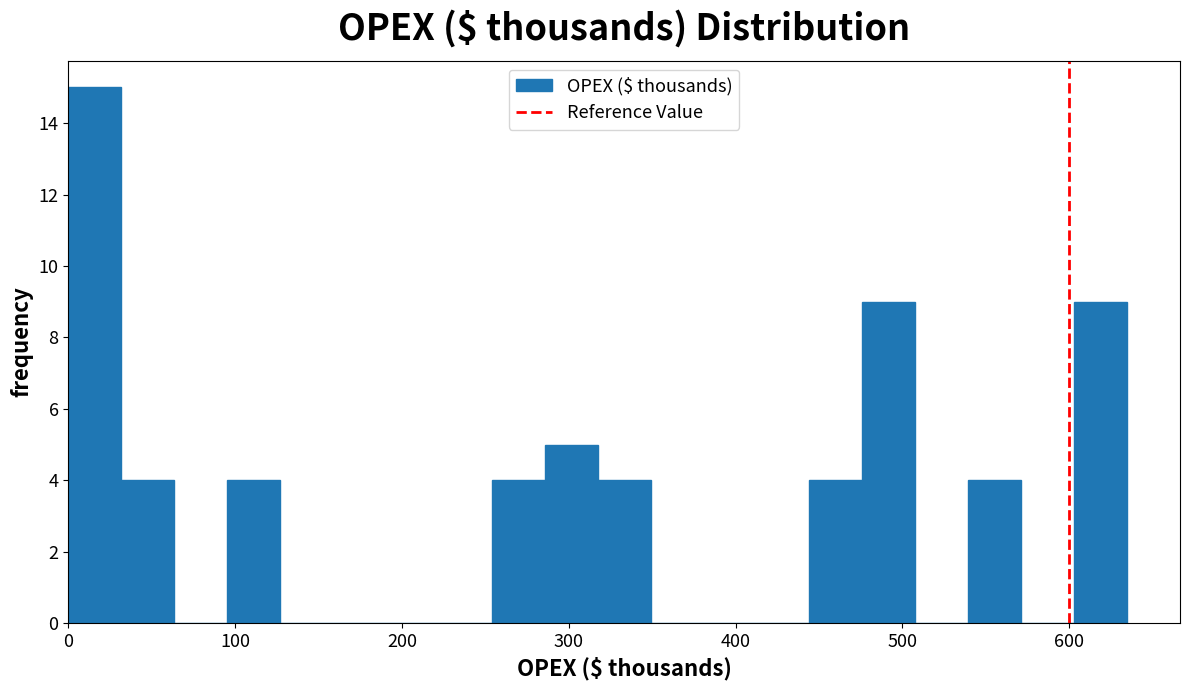

Around what value on the x-axis is the tallest bar? Give the approximate position of its centre, as read against the axis.

20